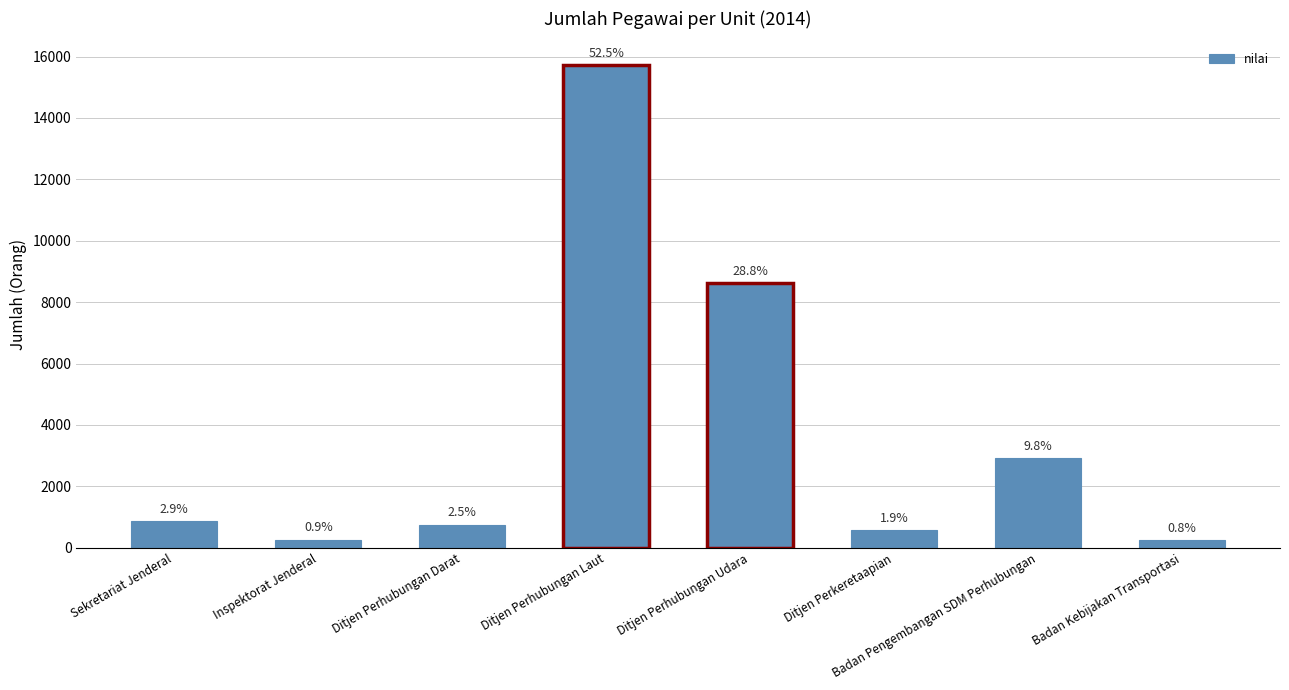

What is the difference between the values at Ditjen Perkeretaapian and Ditjen Perhubungan Udara?

8038